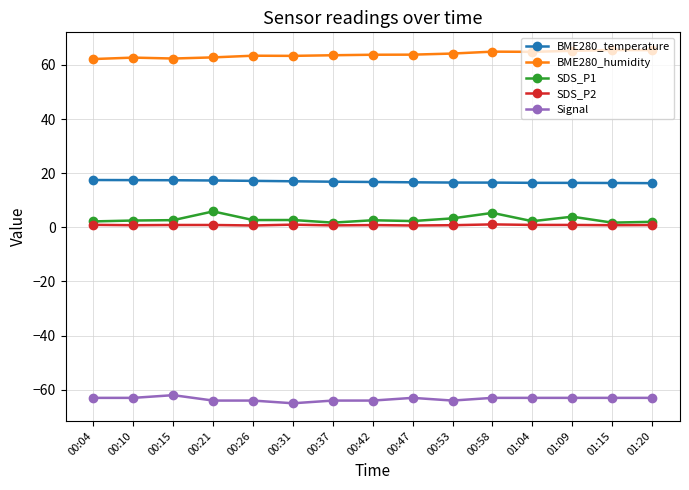

What is the maximum value for BME280_temperature?

17.5